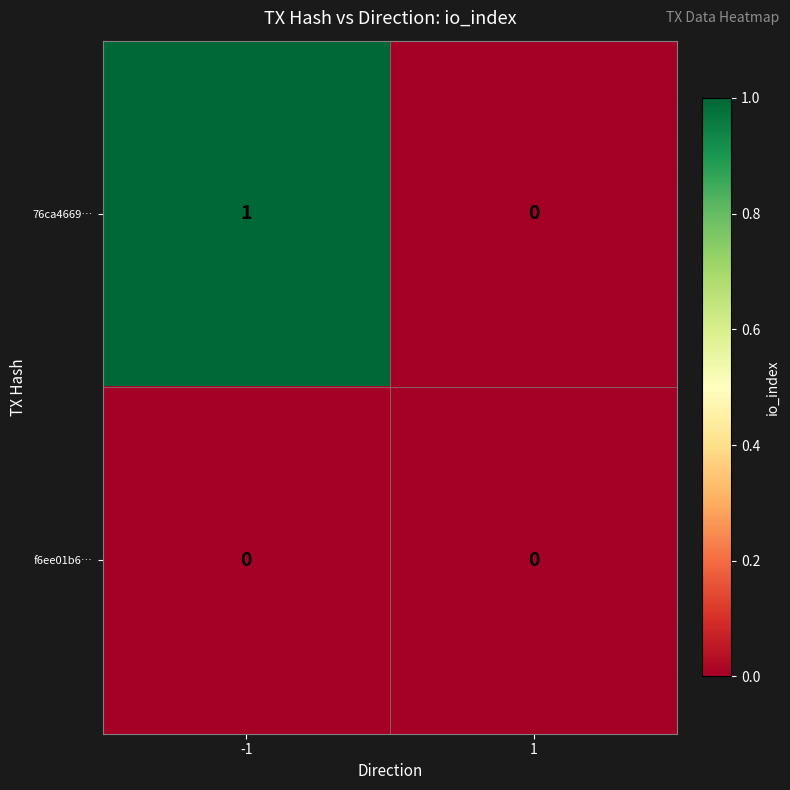

The 76ca4669… series shows 1 at -1. True or false?

True